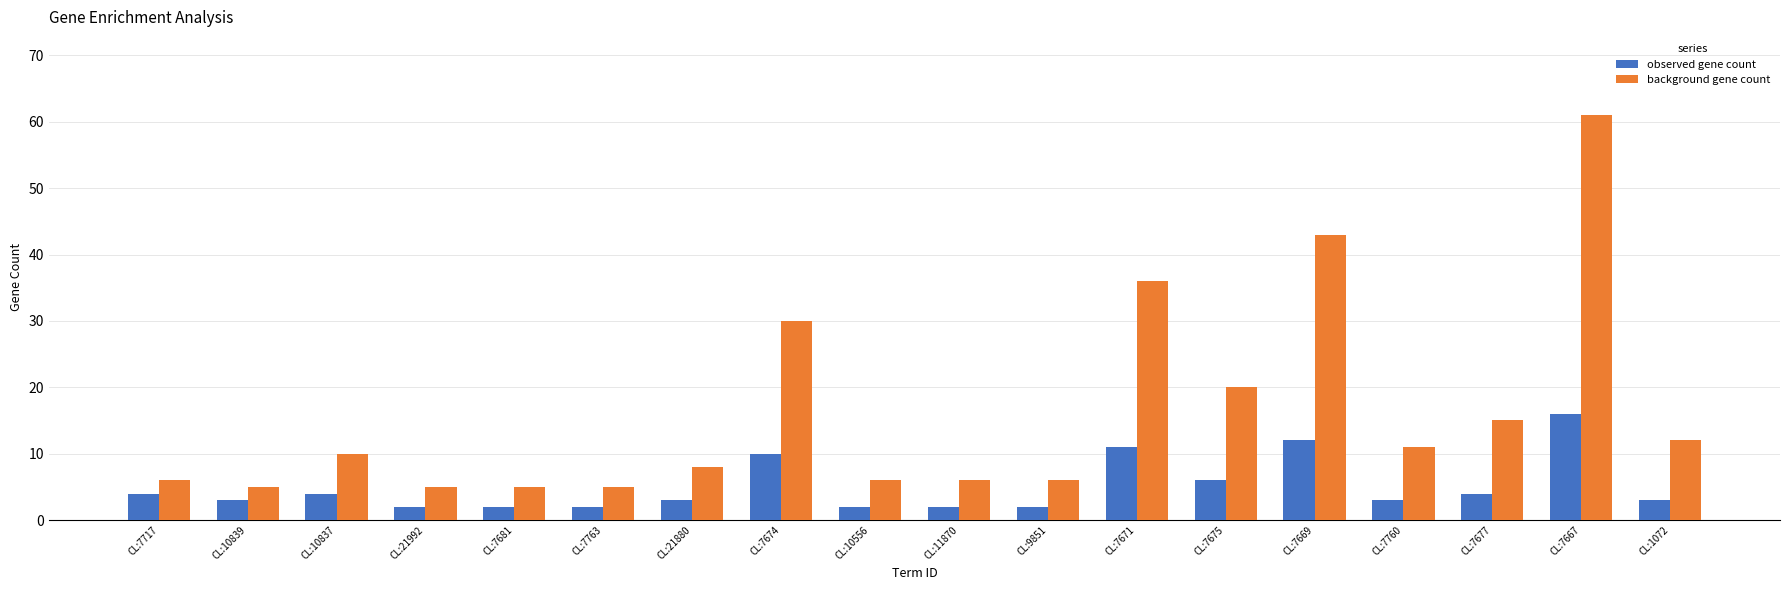

What is the total value across all series at CL:7677?

19